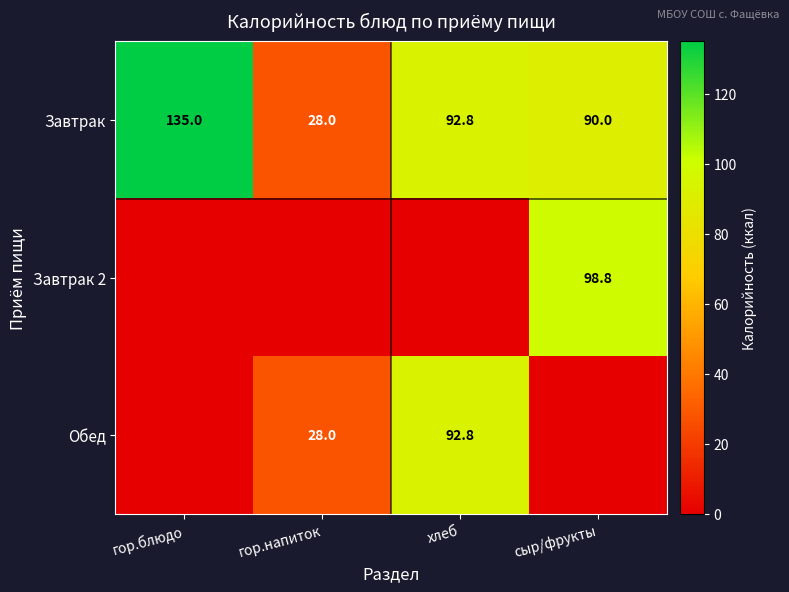

What is the difference between the Завтрак values at хлеб and гор.напиток?

64.8